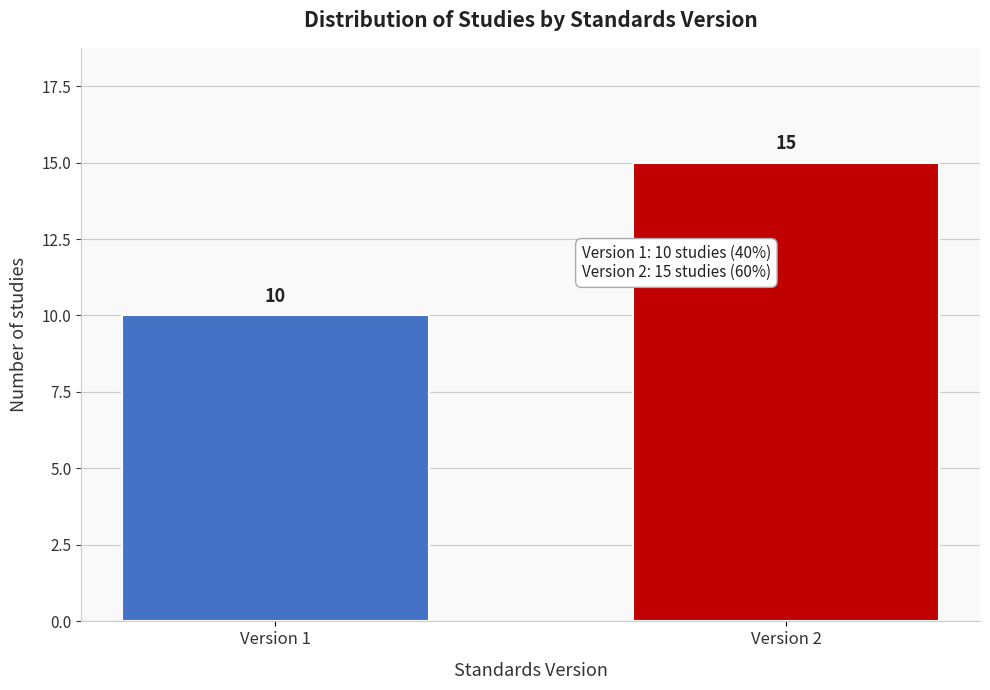

Reading right to left, what are all the values shown in this chart?

15	10